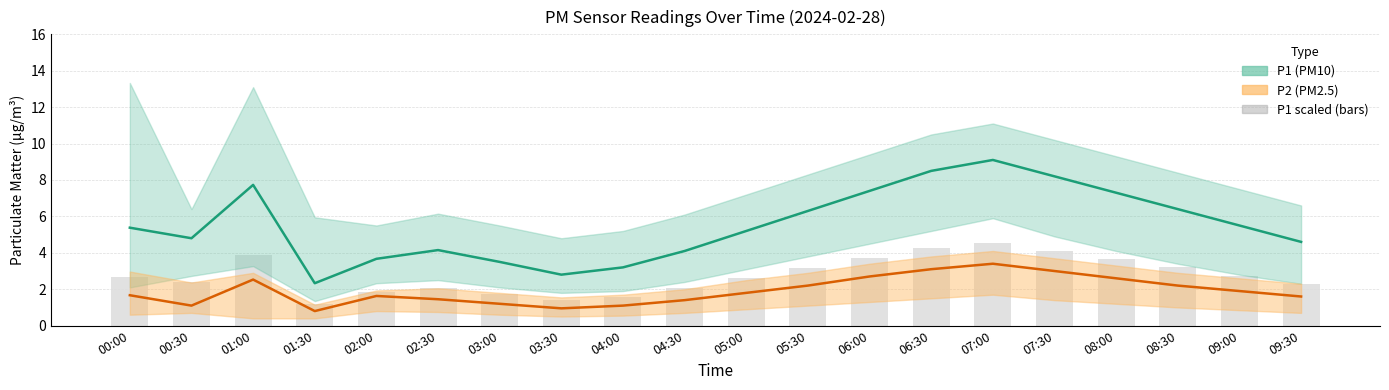

Reading left to right, list all the values displayed in this chart.

P1: 5.4	4.8	7.7	2.3	3.7	4.2	3.5	2.8	3.2	4.1	5.2	6.3	7.4	8.5	9.1	8.2	7.3	6.4	5.5	4.6
P2: 1.7	1.1	2.5	0.8	1.6	1.4	1.2	0.9	1.1	1.4	1.8	2.2	2.7	3.1	3.4	3.0	2.6	2.2	1.9	1.6